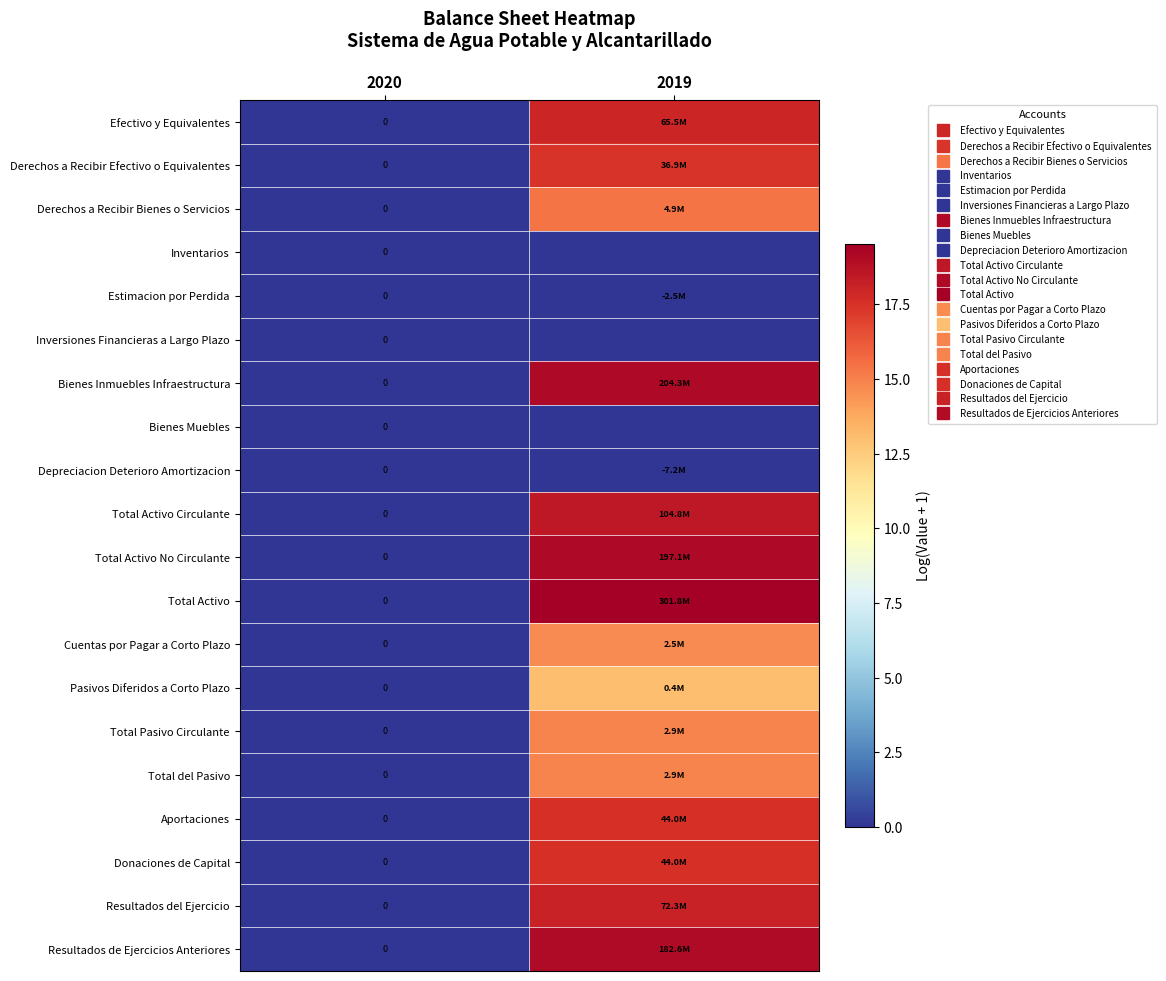

Is the value of Estimacion por Perdida at 2019 greater than the value of Aportaciones at 2020?

No